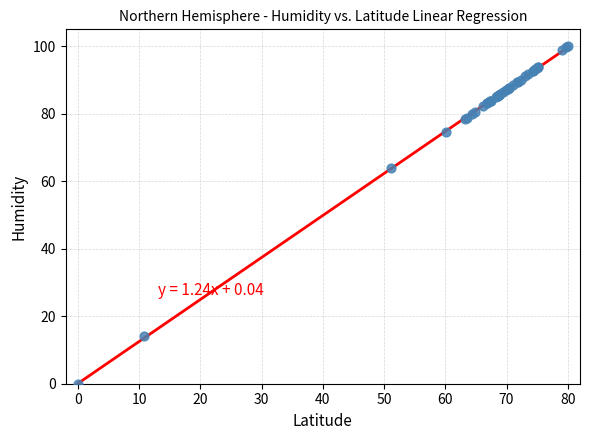

What Y value in the scatter plot is closest to 50?

63.8